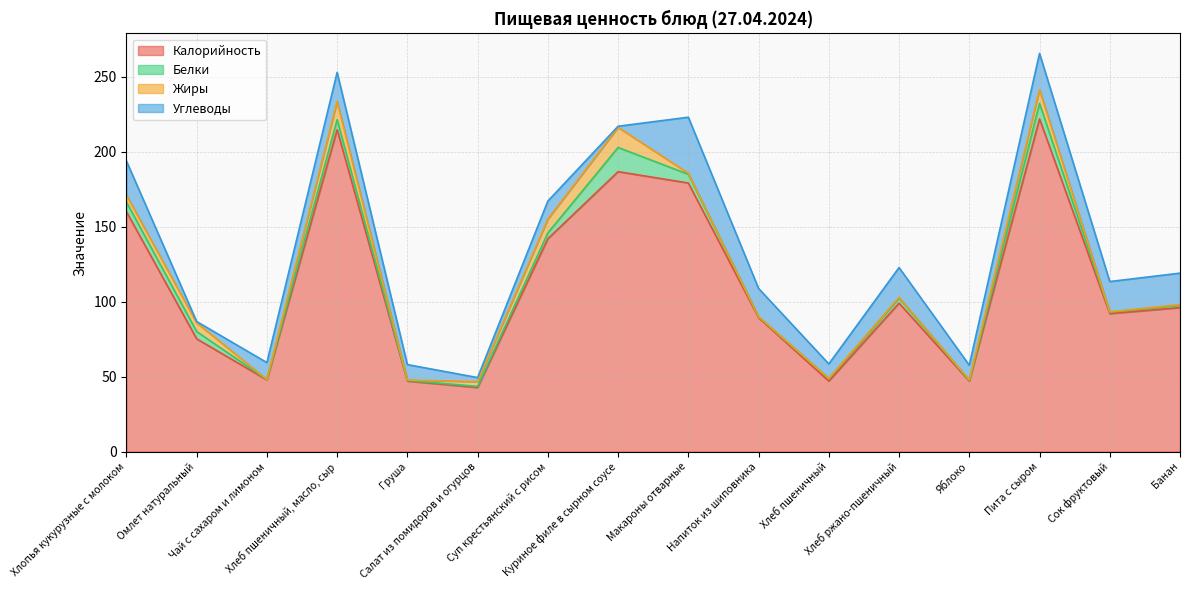

Does the chart display data point markers on the line(s)?

No